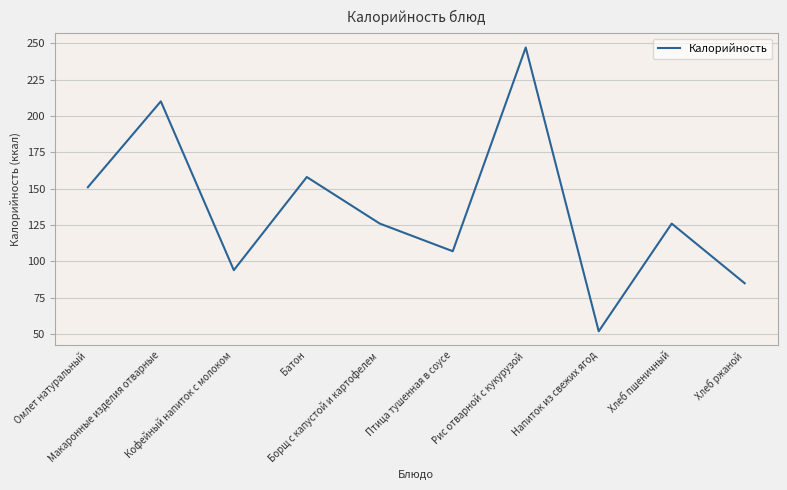

How many interior local valleys (lower than both neighbors) does the data have?

3